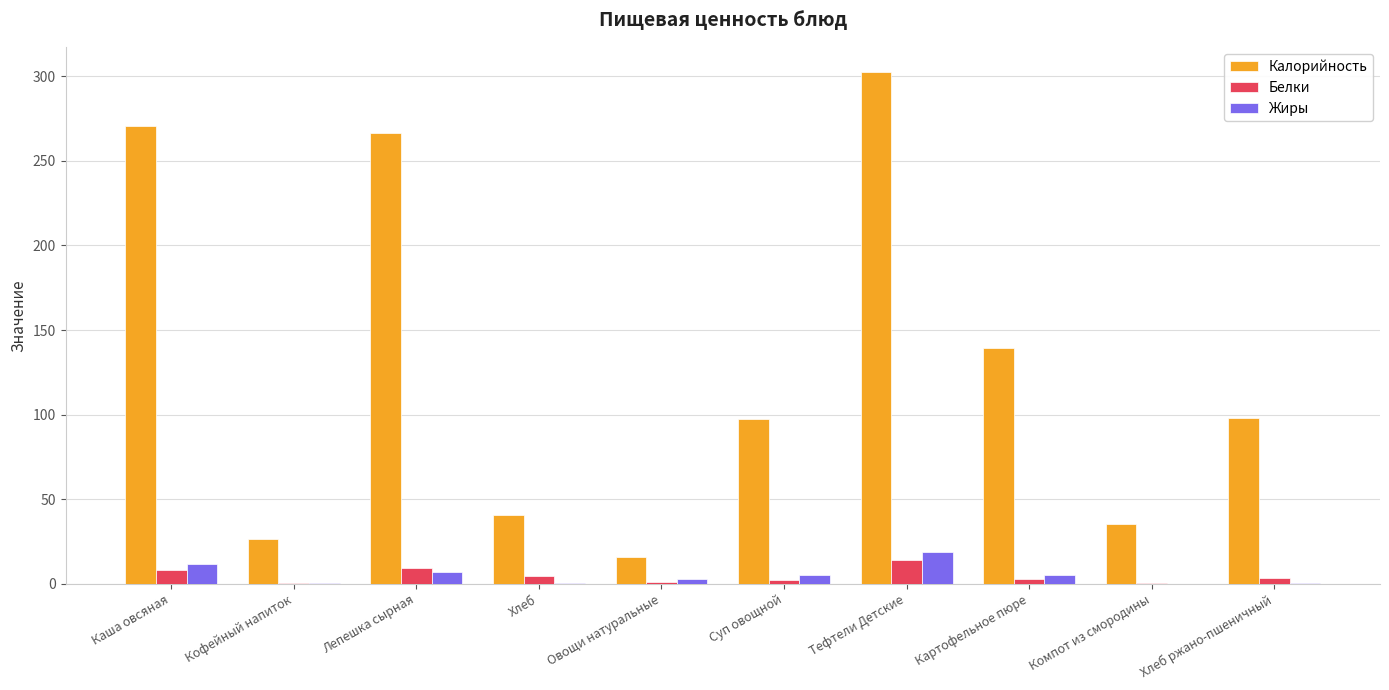

Which series changed the most between Лепешка сырная and Овощи натуральные?

Калорийность